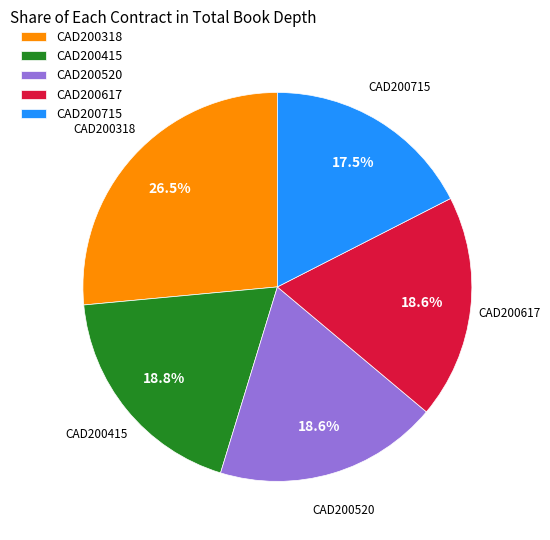

Is there any slice that represents more than half of the pie?

No